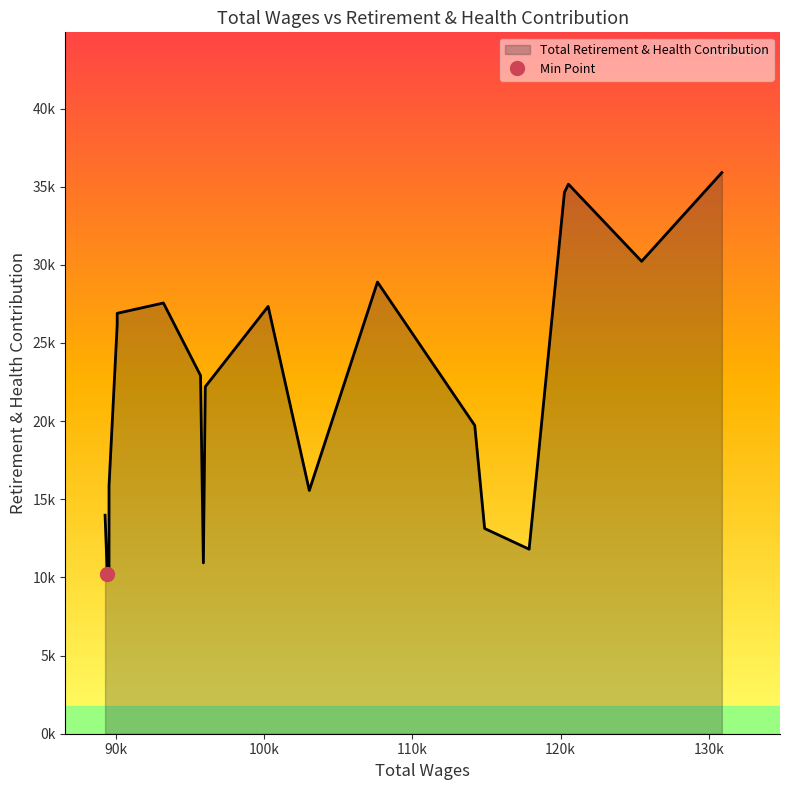

At which label is the value closest to 23064?

95699.0